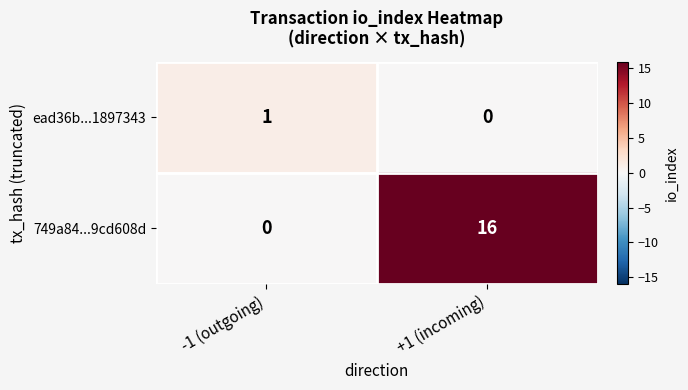

Count the number of data series in this chart.

2